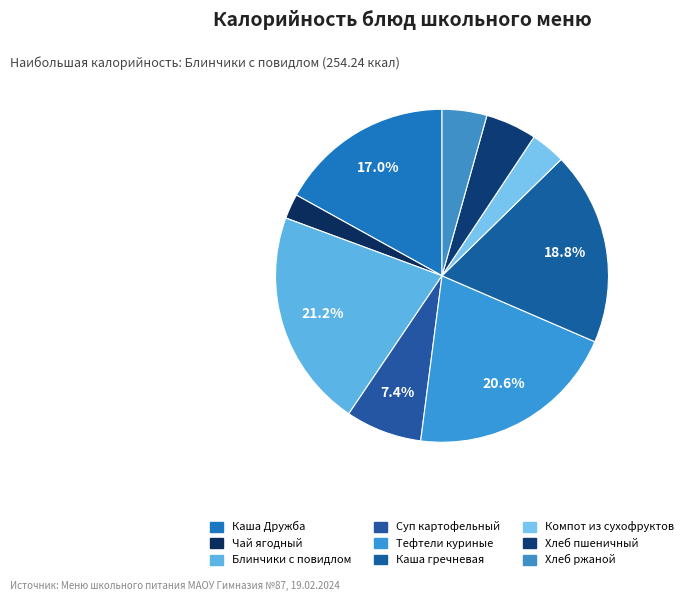

The Хлеб ржаной slice represents 4% of the pie. True or false?

True